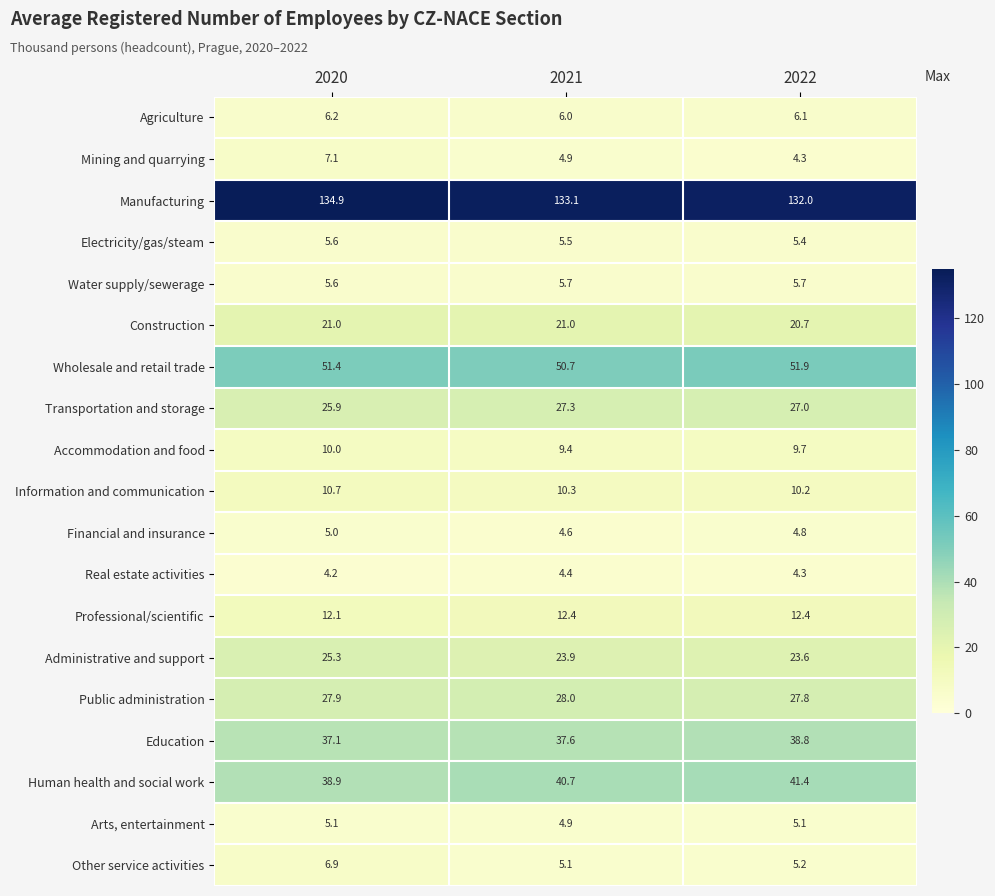

The Real estate activities series shows 7.5 at 2022. True or false?

False